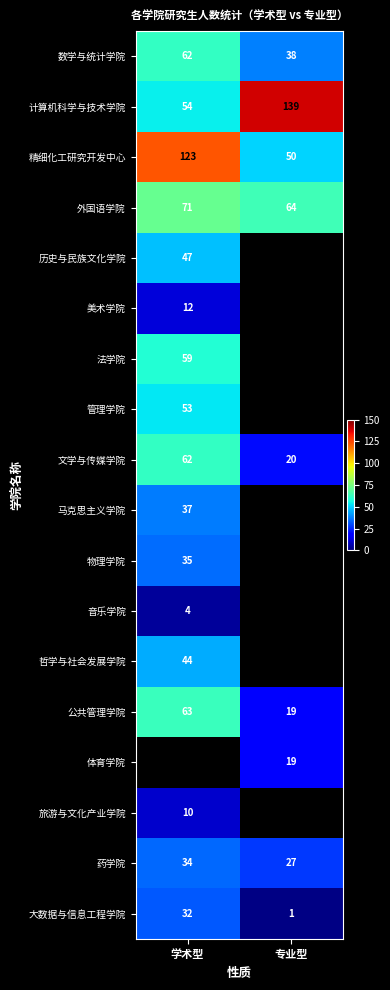

The 文学与传媒学院 series shows 20 at 专业型. True or false?

True